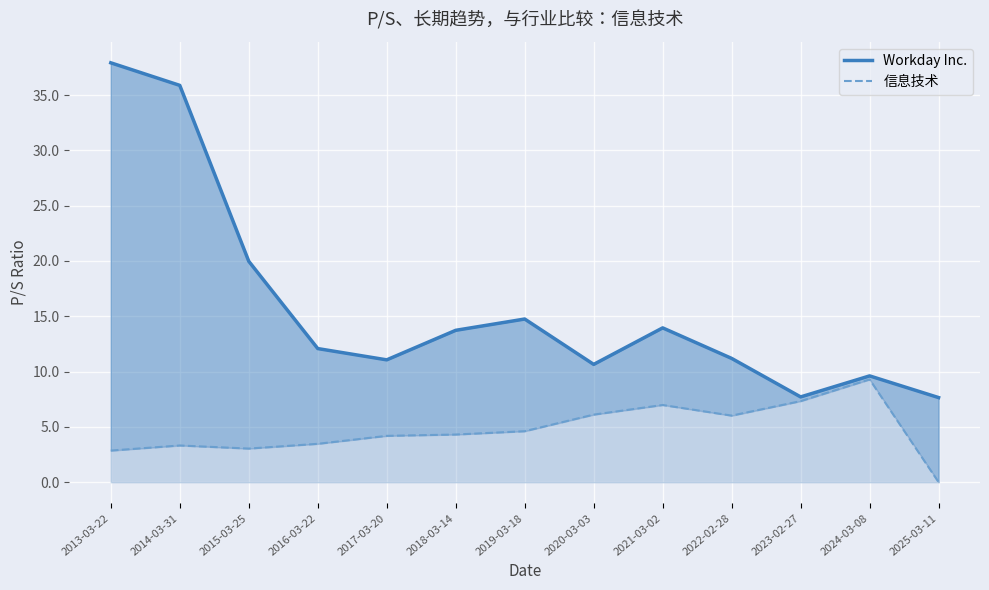

Count the number of data series in this chart.

2